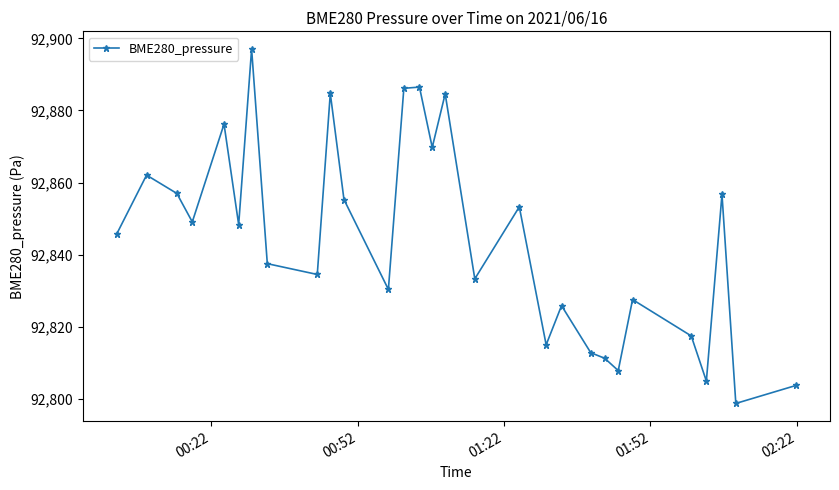

What is the greatest value displayed?

92897.1